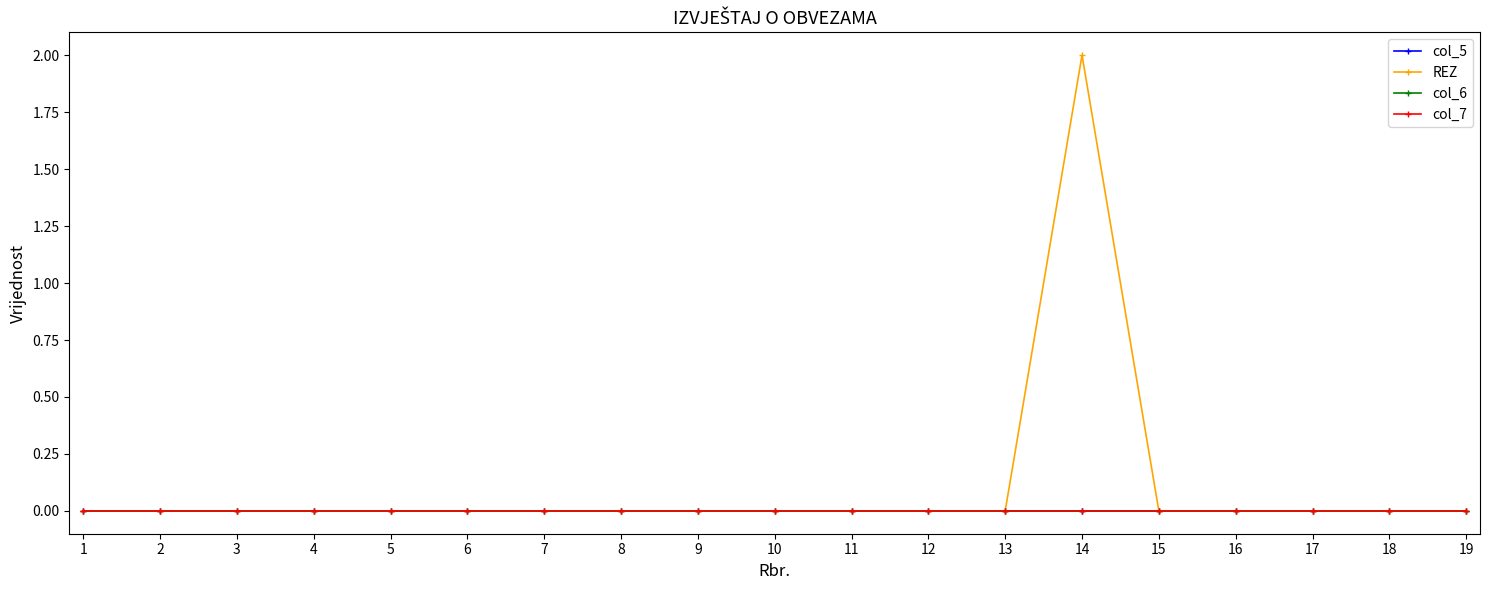

Which series has the largest total across all categories?

REZ